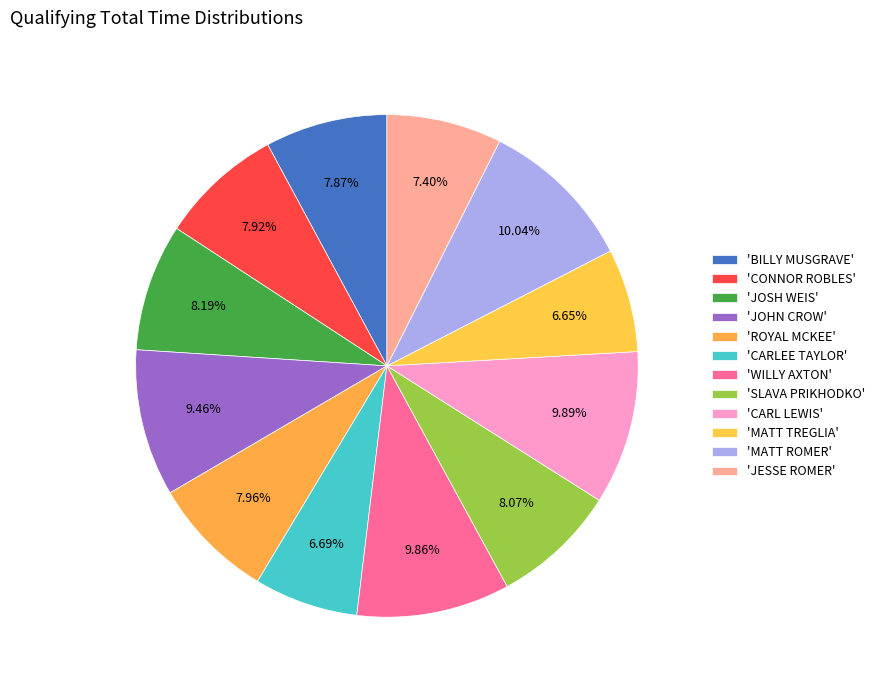

Which category has the smallest portion of the pie?

MATT TREGLIA